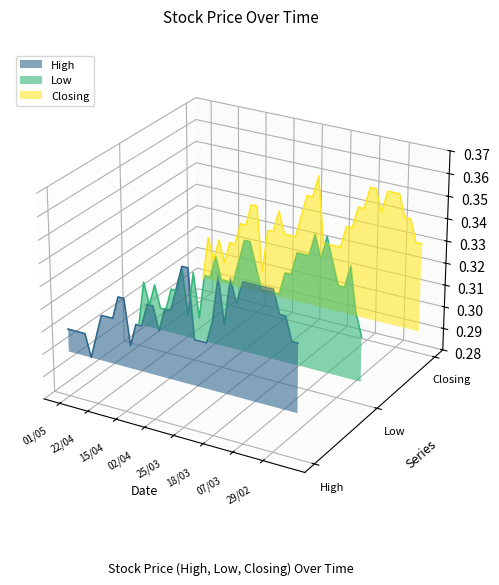

What is the average value of the Low series?

0.3